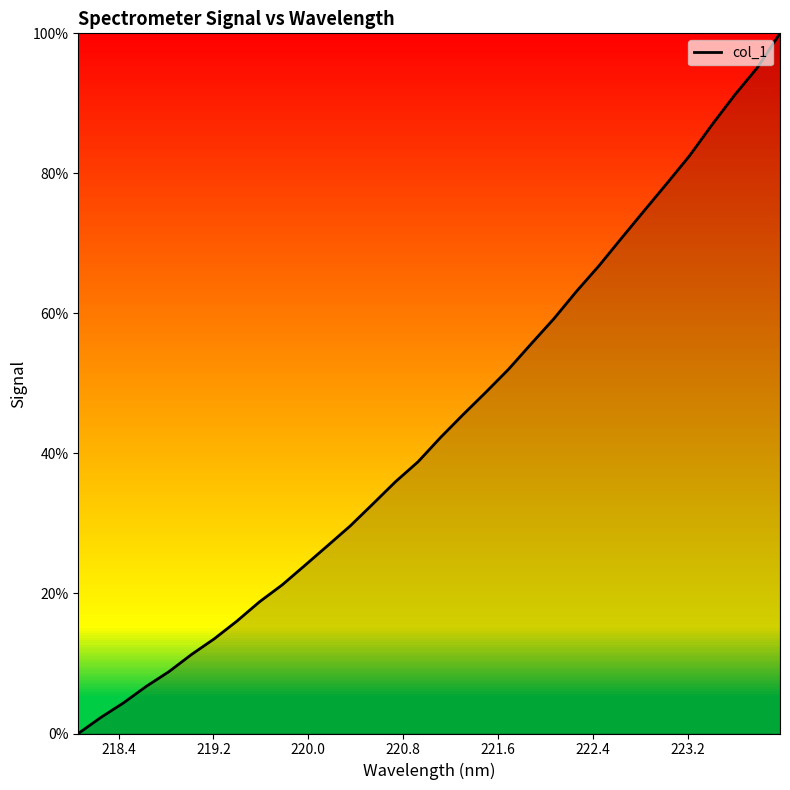

What is the maximum value shown in the chart?

100.0